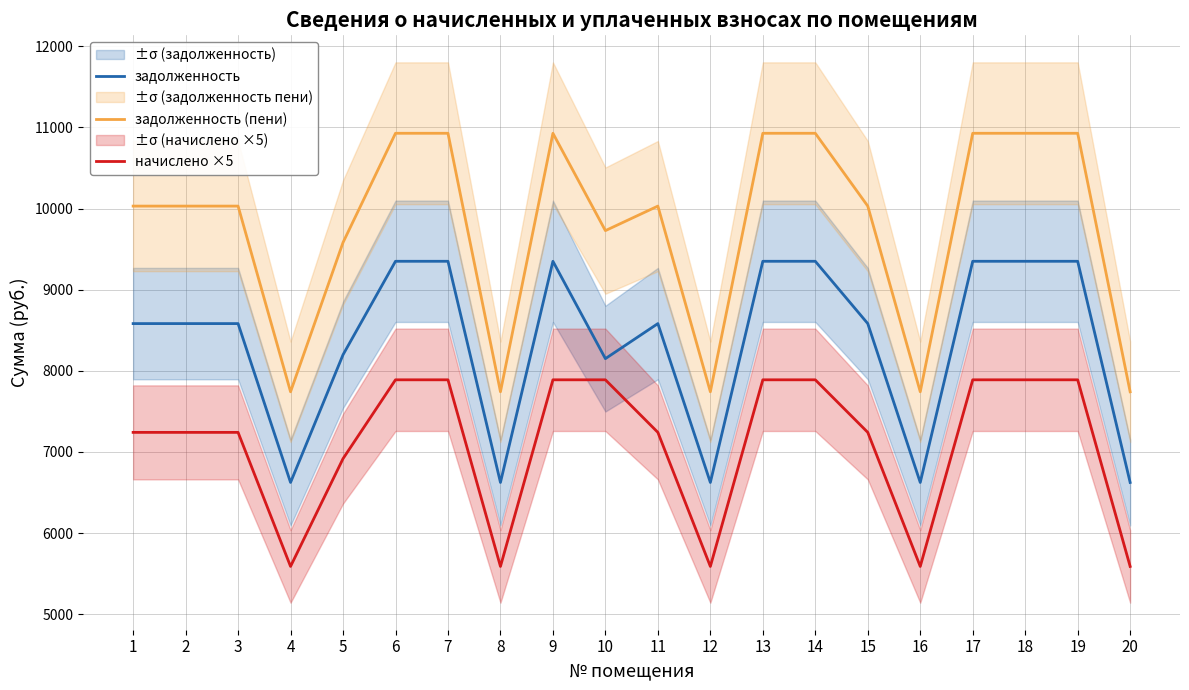

True or false: задолженность (пени) has a value of 10928.3 at 13.

True